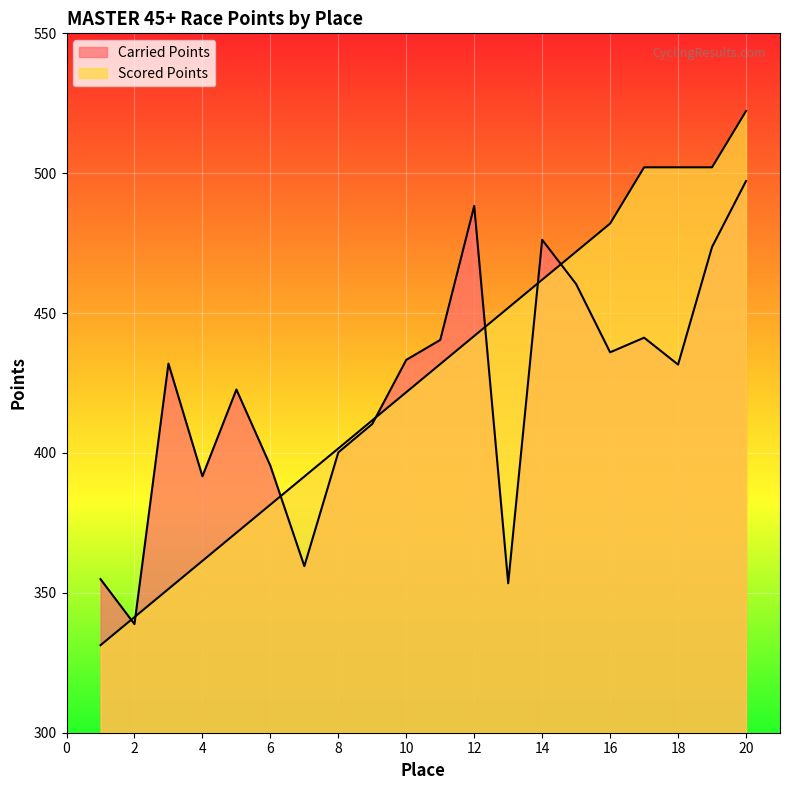

At which category does Carried Points reach its first local peak?

3